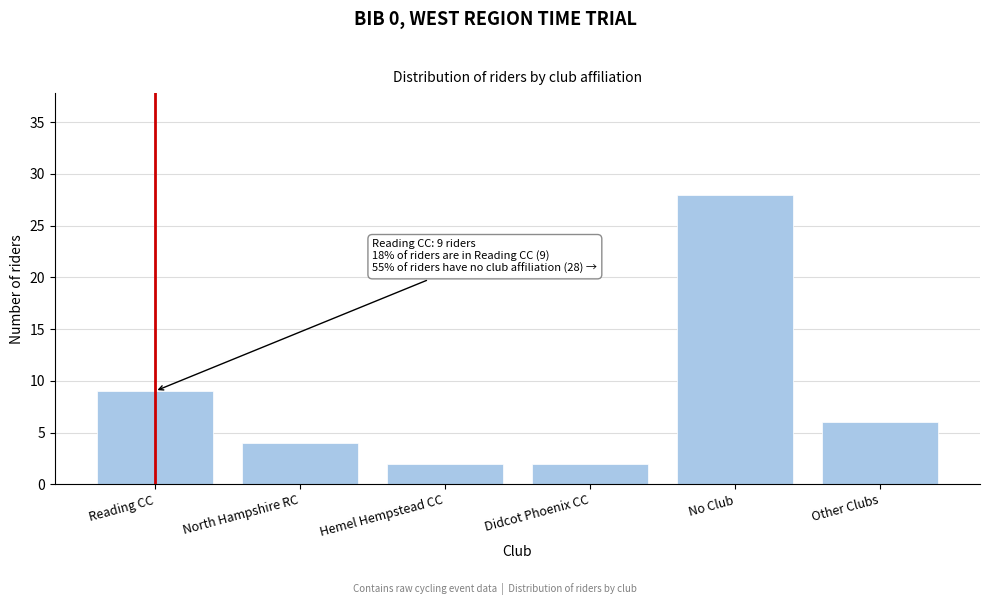

Reading left to right, transcribe all the data shown in this chart.

Reading CC=9	North Hampshire RC=4	Hemel Hempstead CC=2	Didcot Phoenix CC=2	No Club=28	Other Clubs=6